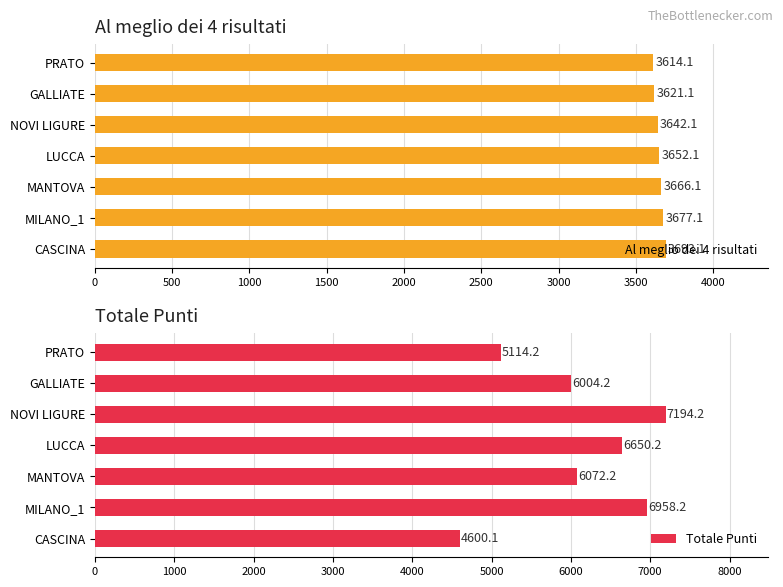

List the series in order of their overall mean, highest first.

Totale Punti, Al meglio dei 4 risultati